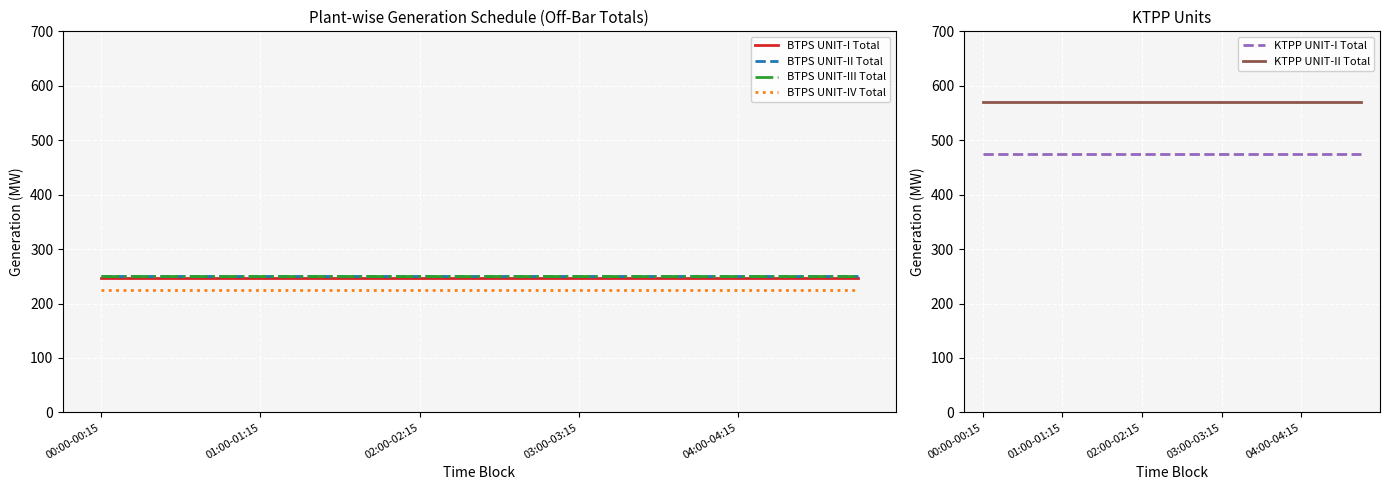

What is the greatest value displayed?

570.0